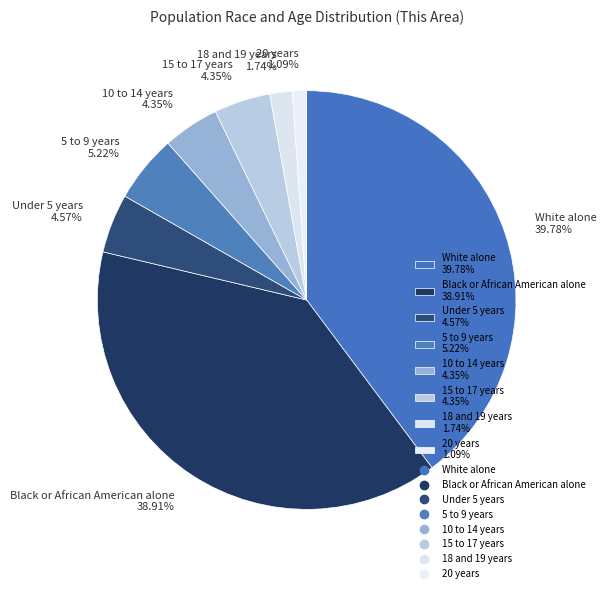

Which category has the smallest portion of the pie?

20 years